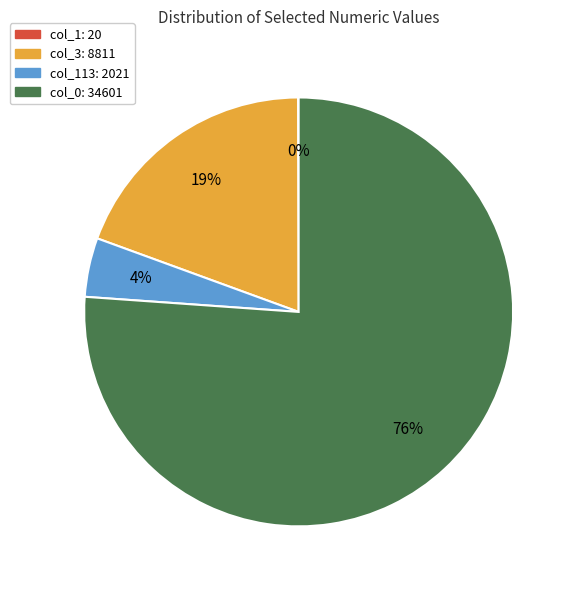

Do col_3: 8811 and col_0: 34601 together represent more than half of the pie?

Yes